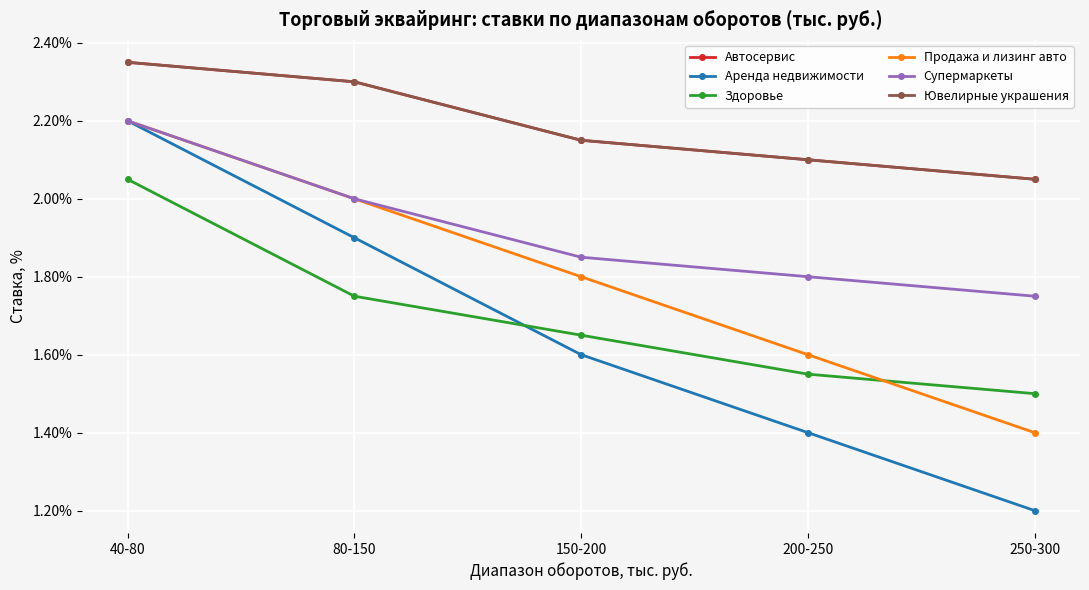

Does the chart have visible grid lines?

Yes